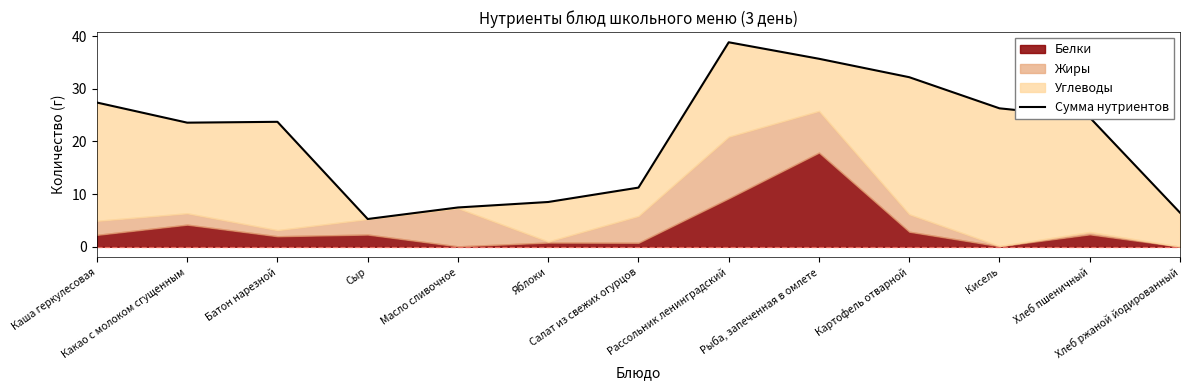

What position from the right is Рассольник ленинградский?

6